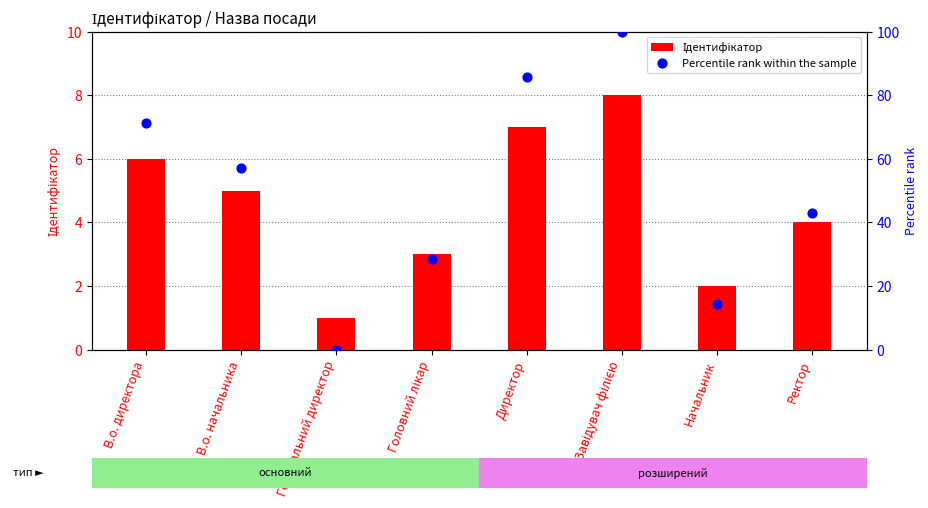

What is the total value across all series at Завідувач філією?

108.0